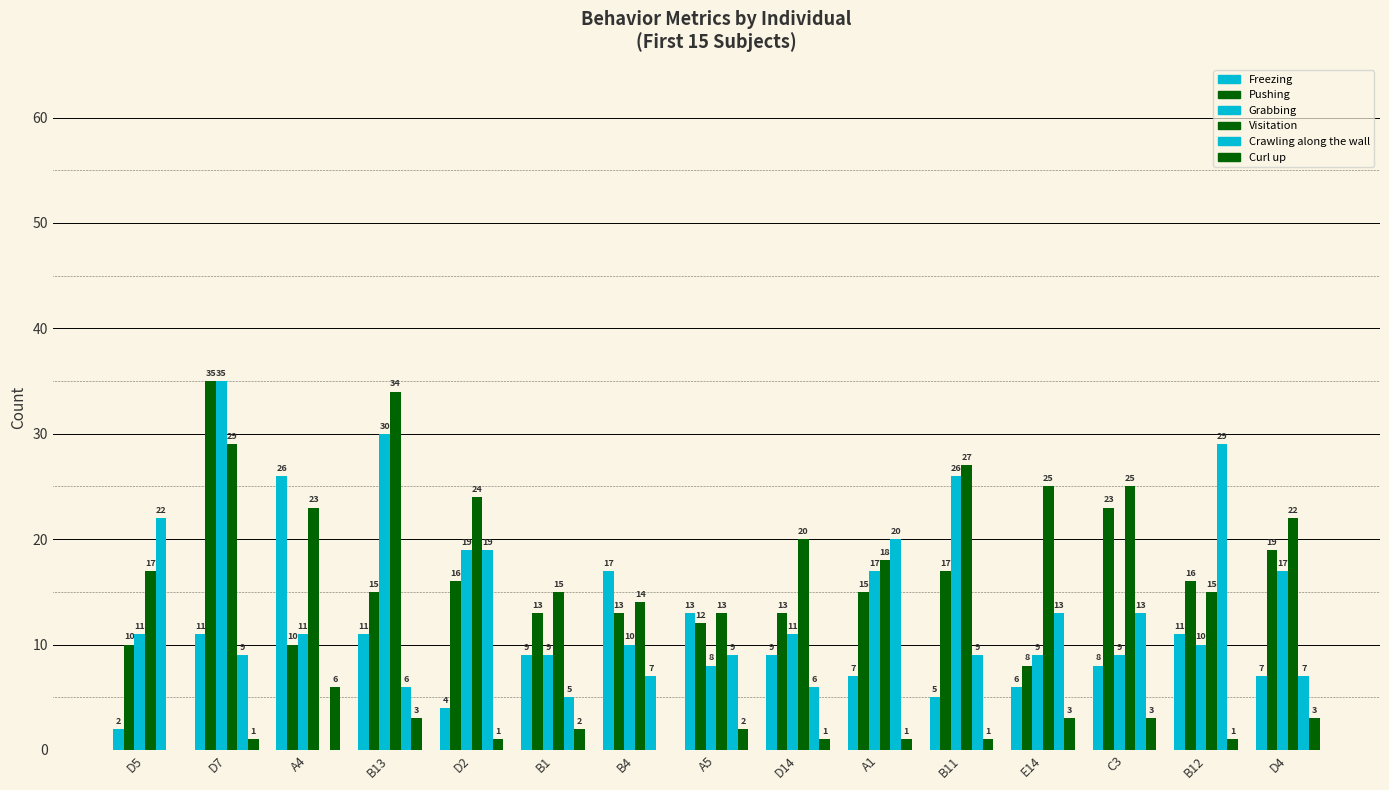

What is the value of the Grabbing bar at the 1st from the left?

11